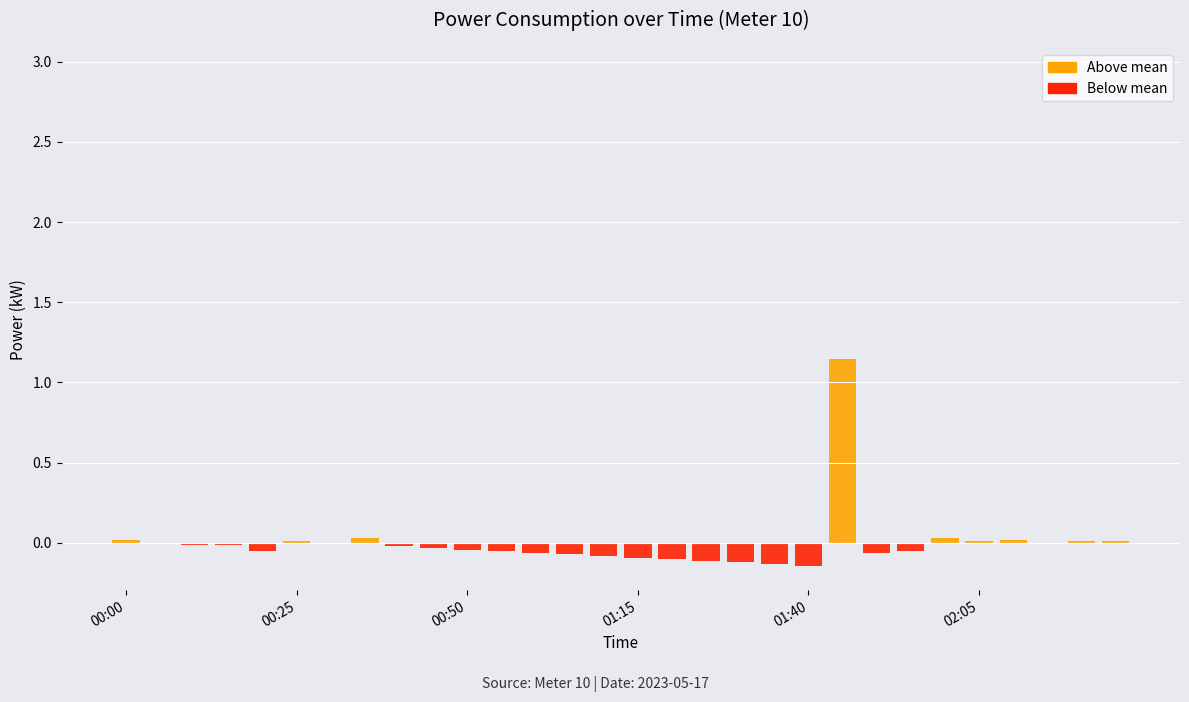

At which category does the chart reach its minimum across all series?

01:40